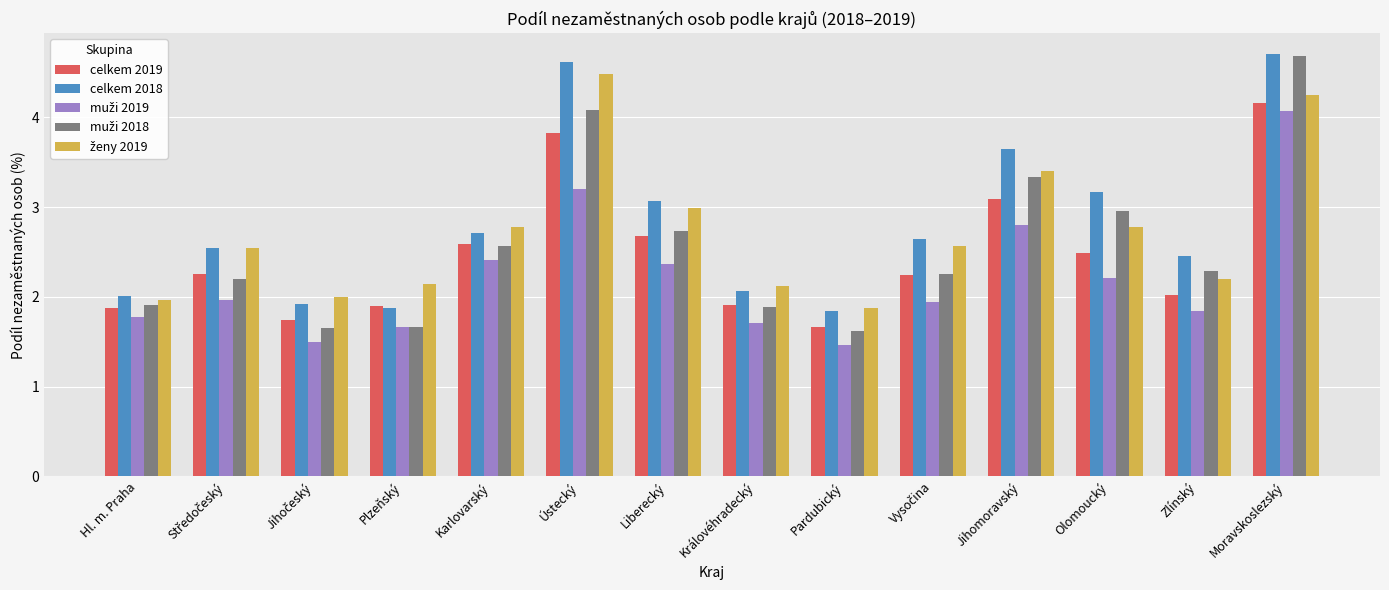

What is the label of the 1st bar from the right?

Moravskoslezský